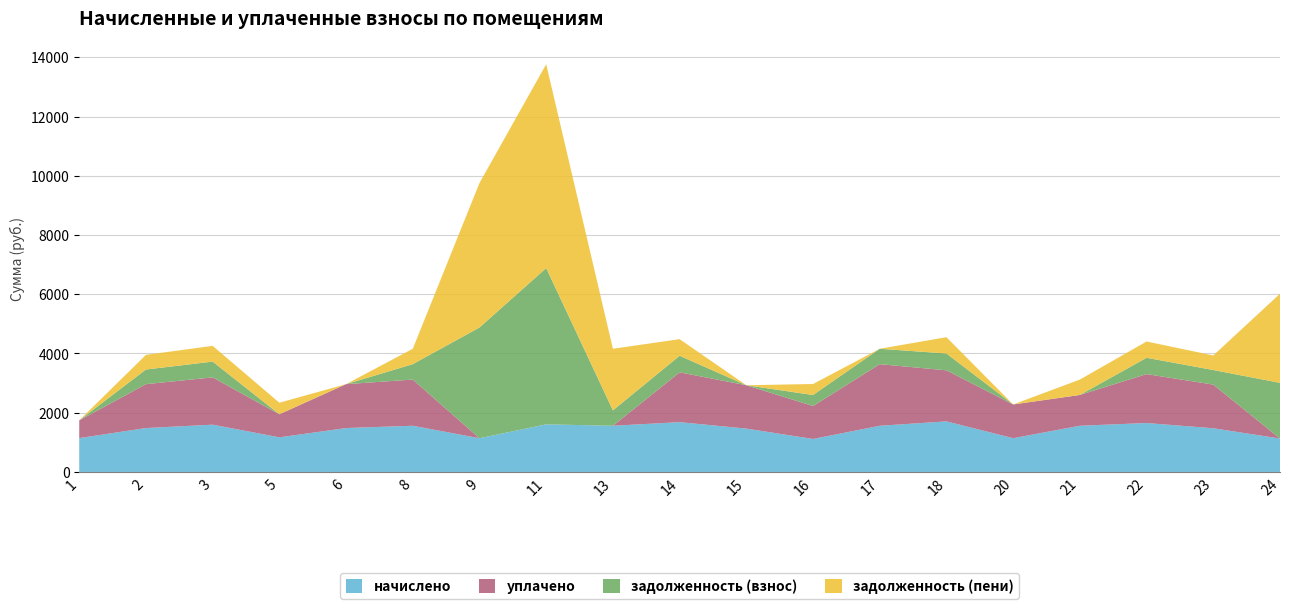

Reading left to right, list all the values displayed in this chart.

начислено: 1=1143.0	2=1482.2	3=1596.5	5=1168.8	6=1482.2	8=1559.6	9=1139.3	11=1607.5	13=1559.6	14=1681.3	15=1463.7	16=1113.5	17=1559.6	18=1707.1	20=1139.3	21=1559.6	22=1651.8	23=1474.8	24=1128.2
уплачено: 1=599.1	2=1482.2	3=1596.5	5=779.2	6=1482.2	8=1559.6	9=0.0	11=0.0	13=0.0	14=1681.3	15=1463.7	16=1113.5	17=2079.5	18=1724.4	20=1139.3	21=1039.7	22=1651.8	23=1474.8	24=0.0
задолженность (взнос): 1=0.0	2=494.1	3=532.2	5=0.0	6=0.0	8=519.9	9=3738.6	11=5275.1	13=519.9	14=560.4	15=0.0	16=371.2	17=519.9	18=567.8	20=0.0	21=0.0	22=550.6	23=491.6	24=1880.4
задолженность (пени): 1=0.0	2=494.1	3=532.2	5=389.6	6=0.0	8=519.9	9=4877.9	11=6882.6	13=2079.5	14=560.4	15=0.0	16=371.2	17=0.0	18=550.6	20=0.0	21=519.9	22=550.6	23=491.6	24=3008.6